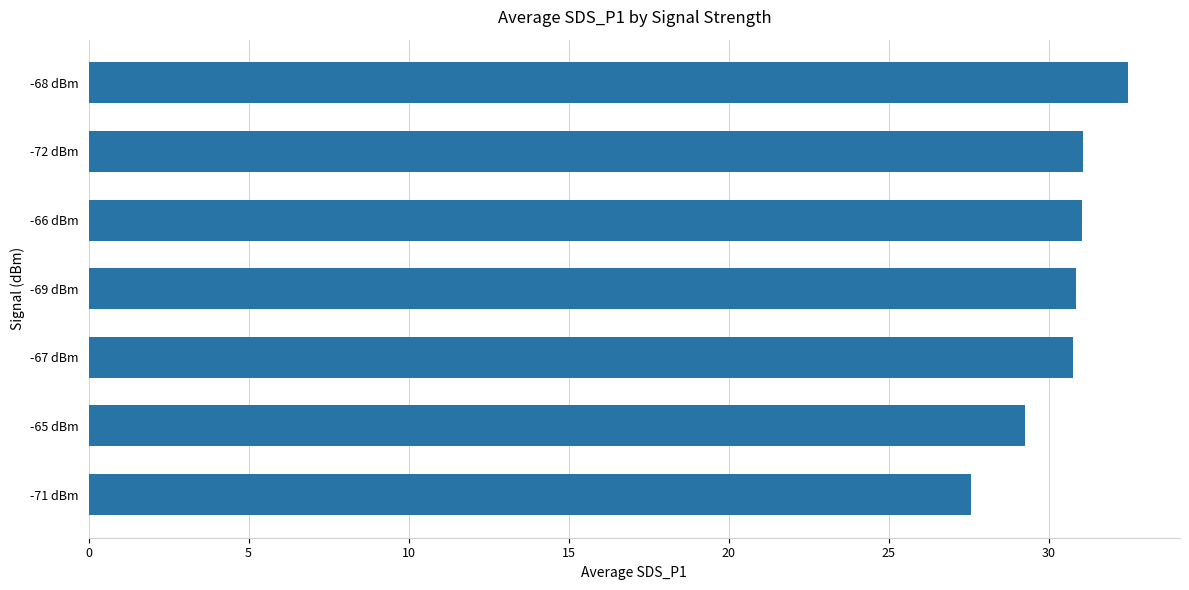

What is the ratio of the value at -67 dBm to the value at -71 dBm?

1.1